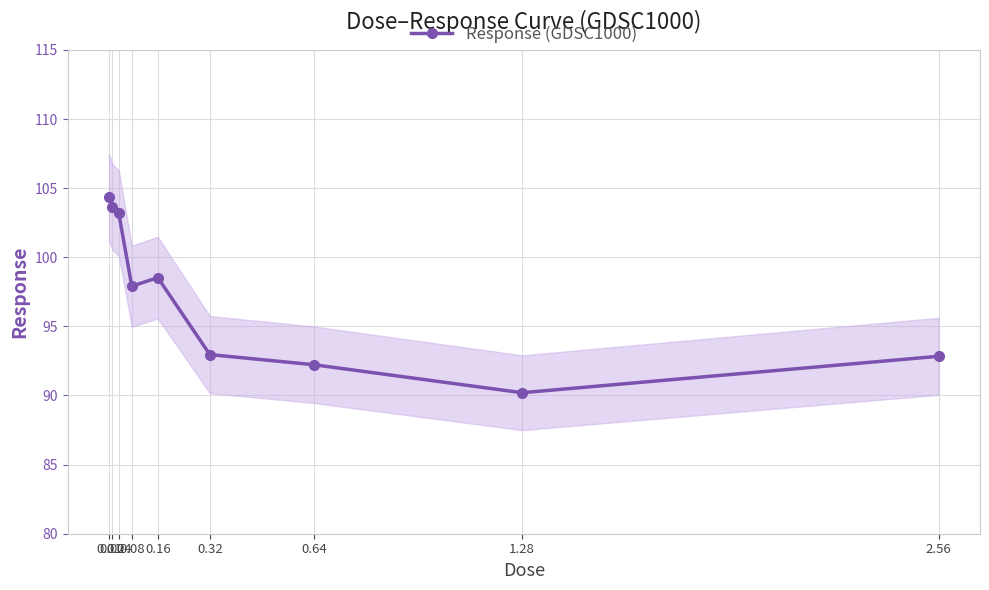

How many data points does each series have?

9